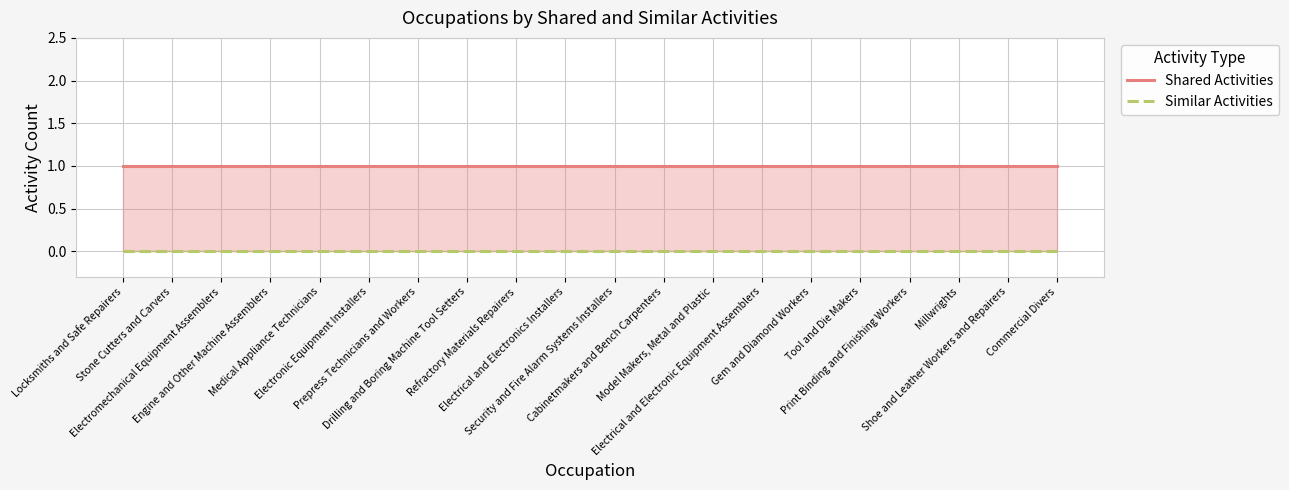

What is the difference between the highest and lowest values at Tool and Die Makers?

1